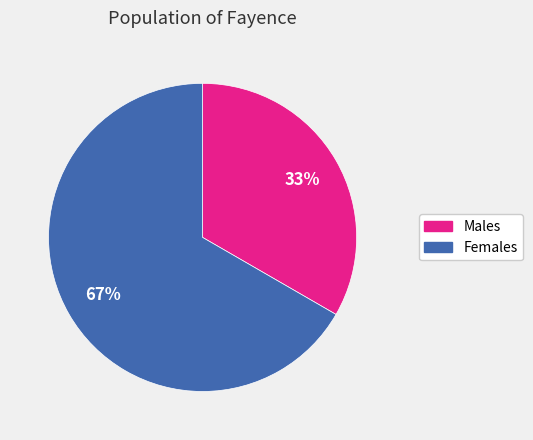

Is there any slice that represents more than half of the pie?

Yes